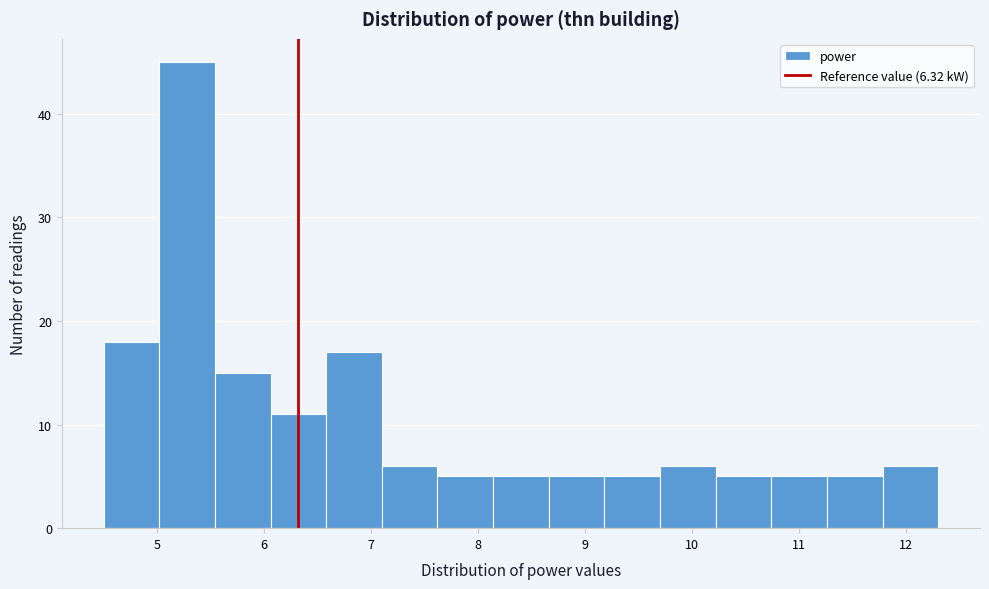

How tall is the bar that spans 7.62 to 8.14 on the x-axis? Neither the bar edges nor the heights are printed on the chart, so give them approximately, as read against the axes.

5